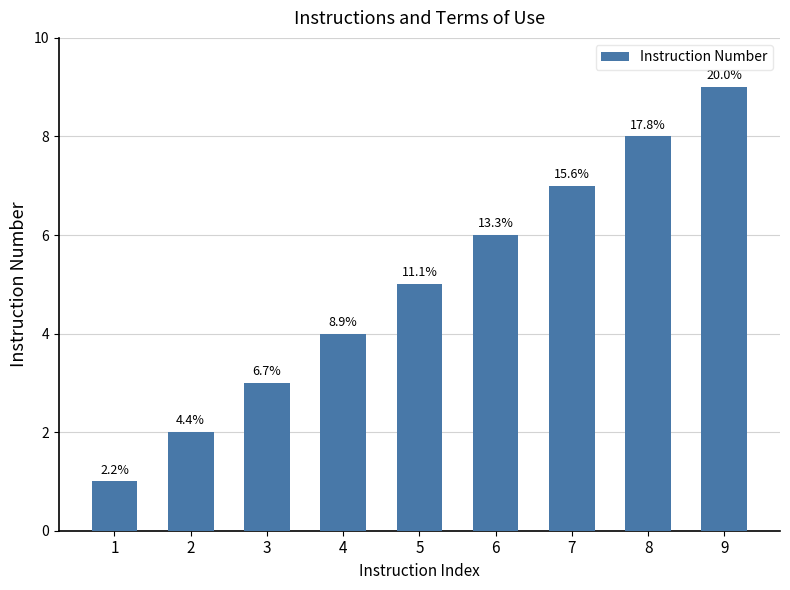

Are the bars horizontal?

No